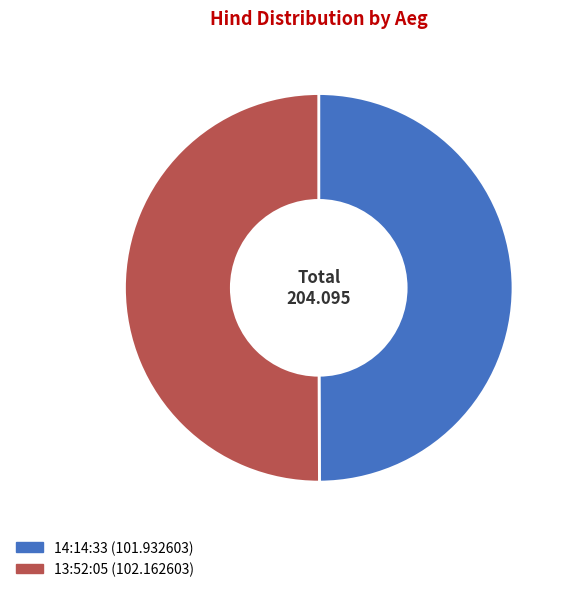

The 14:14:33 slice represents 50% of the pie. True or false?

True